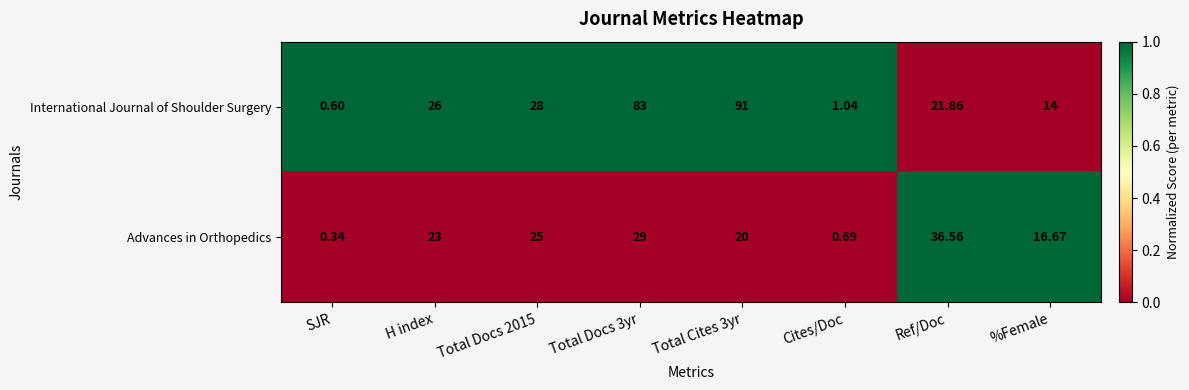

Rank the series at Total Cites 3yr from lowest to highest value.

Advances in Orthopedics, International Journal of Shoulder Surgery